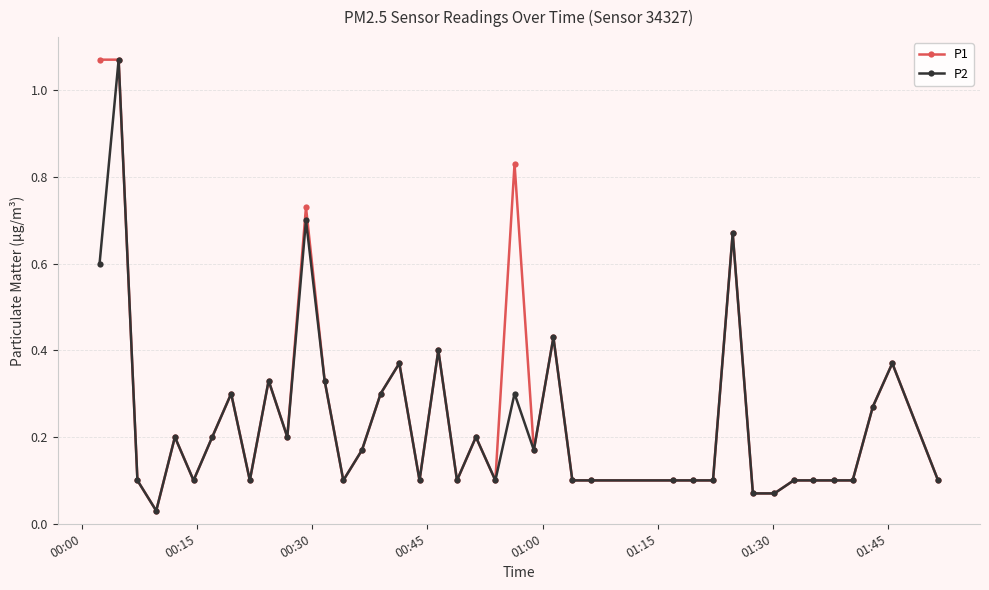

True or false: P1 has more than 1 interior local peaks.

True